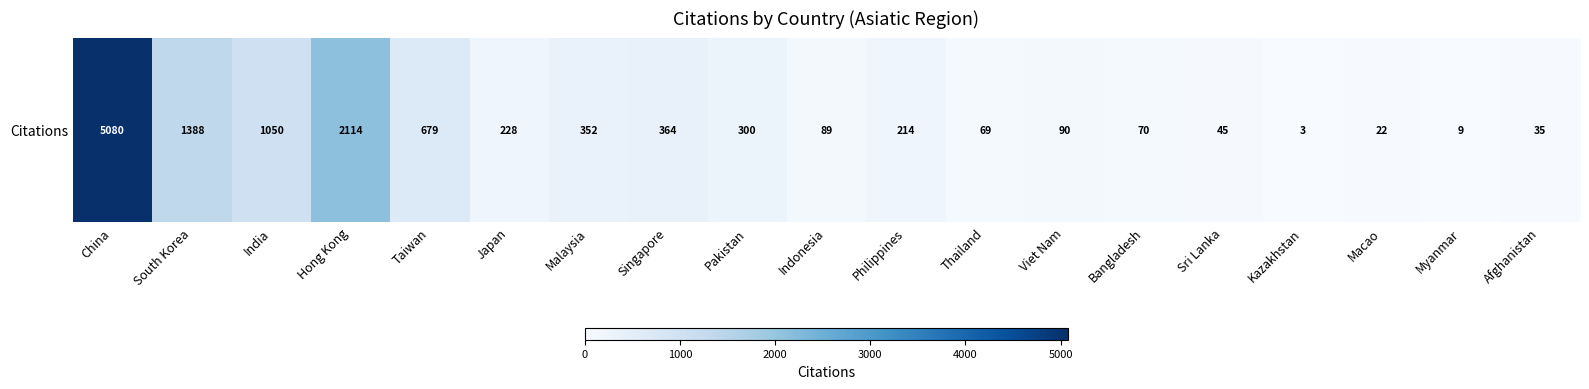

How many values are below 214?

9